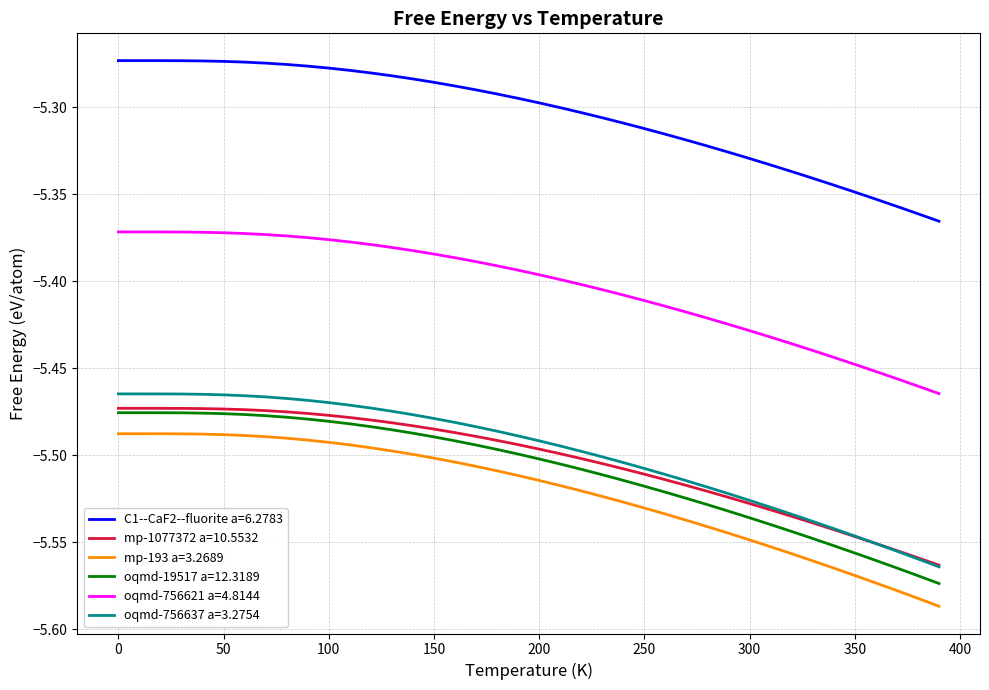

Is this an area chart (filled region under the line)?

No